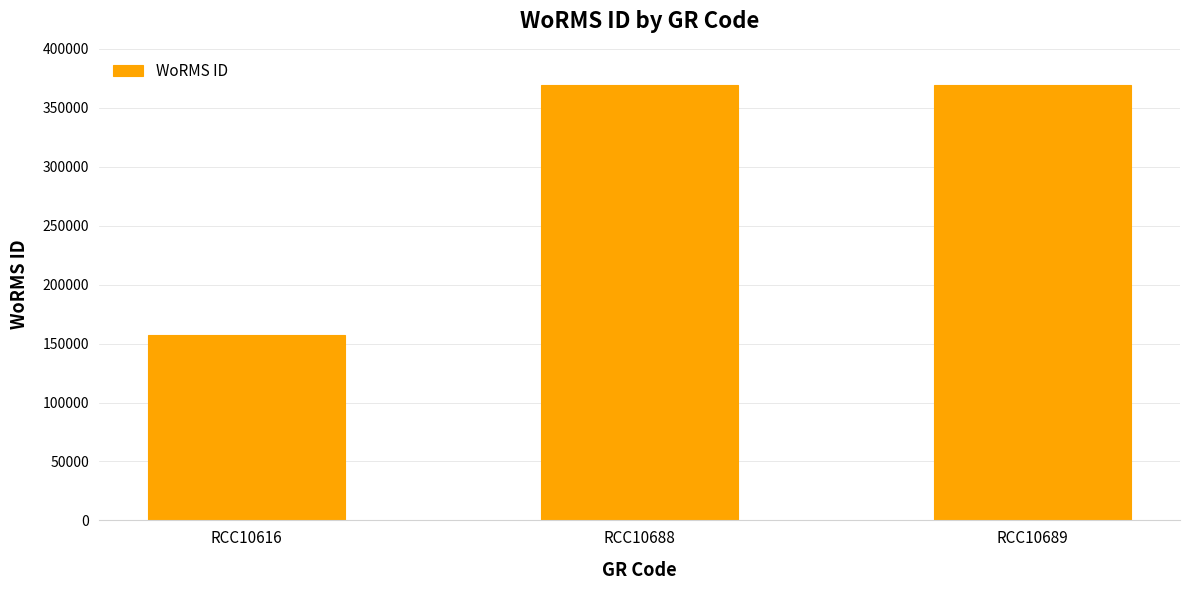

Count the number of data series in this chart.

1